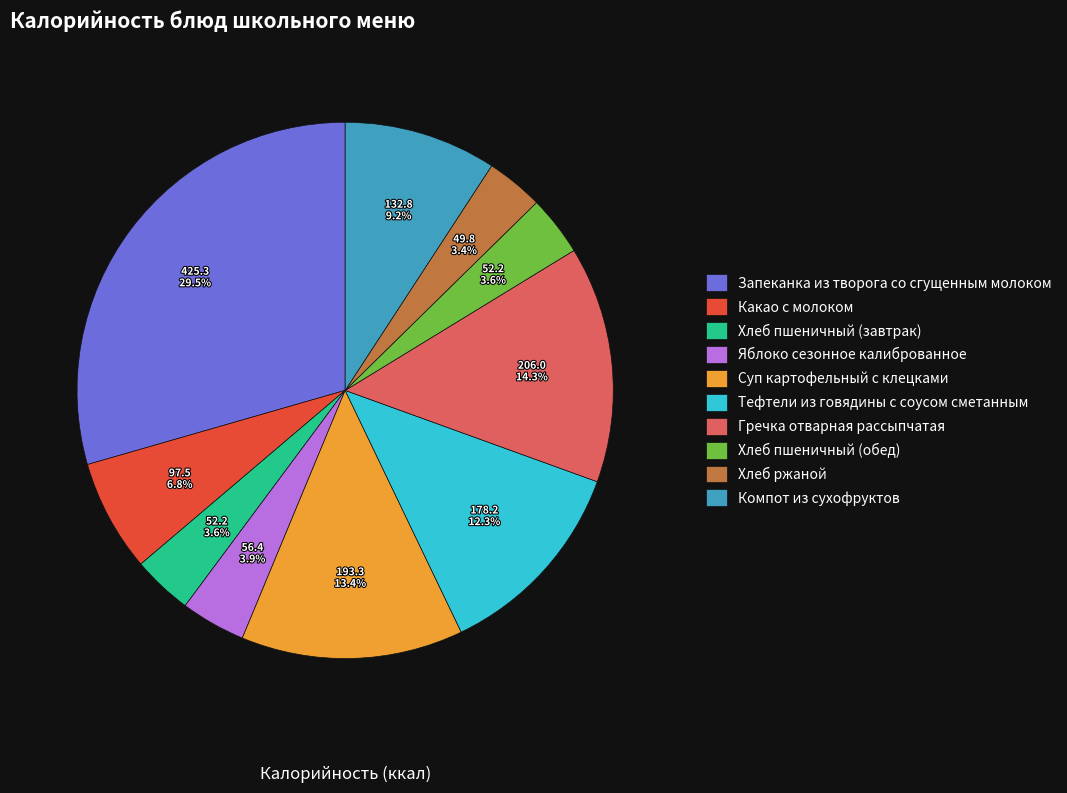

Is Хлеб пшеничный (обед) the majority of the pie?

No